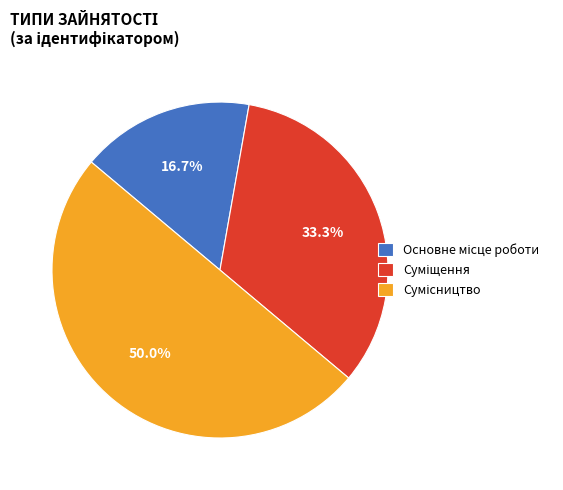

Count the number of slices in the pie.

3